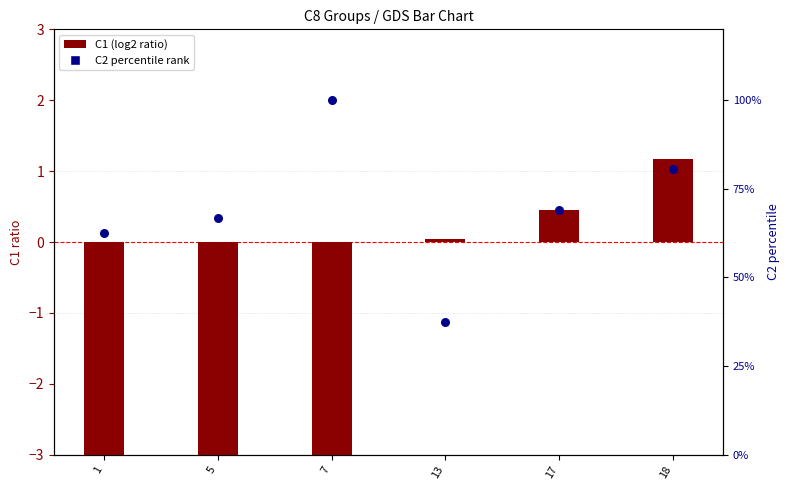

At which category is the sum across all series the highest?

7